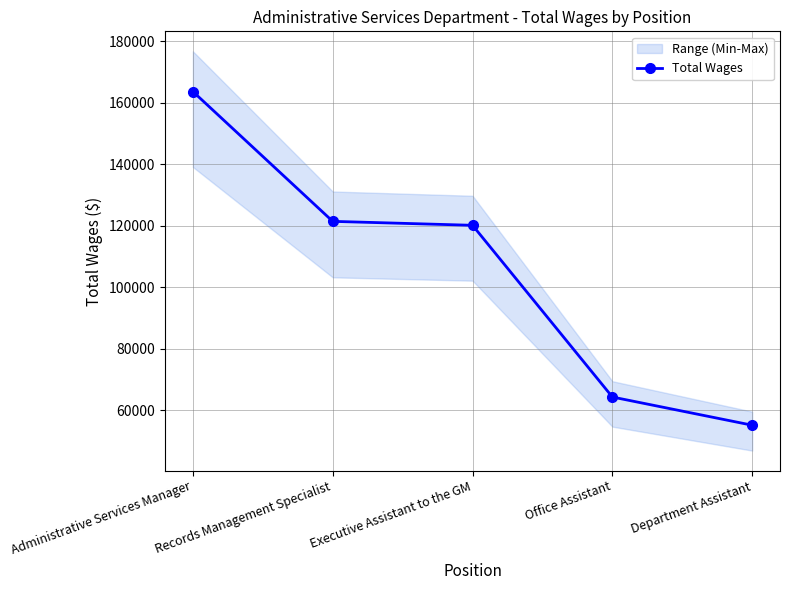

List the labels in order of value, largest first.

Administrative Services Manager, Records Management Specialist, Executive Assistant to the GM, Office Assistant, Department Assistant